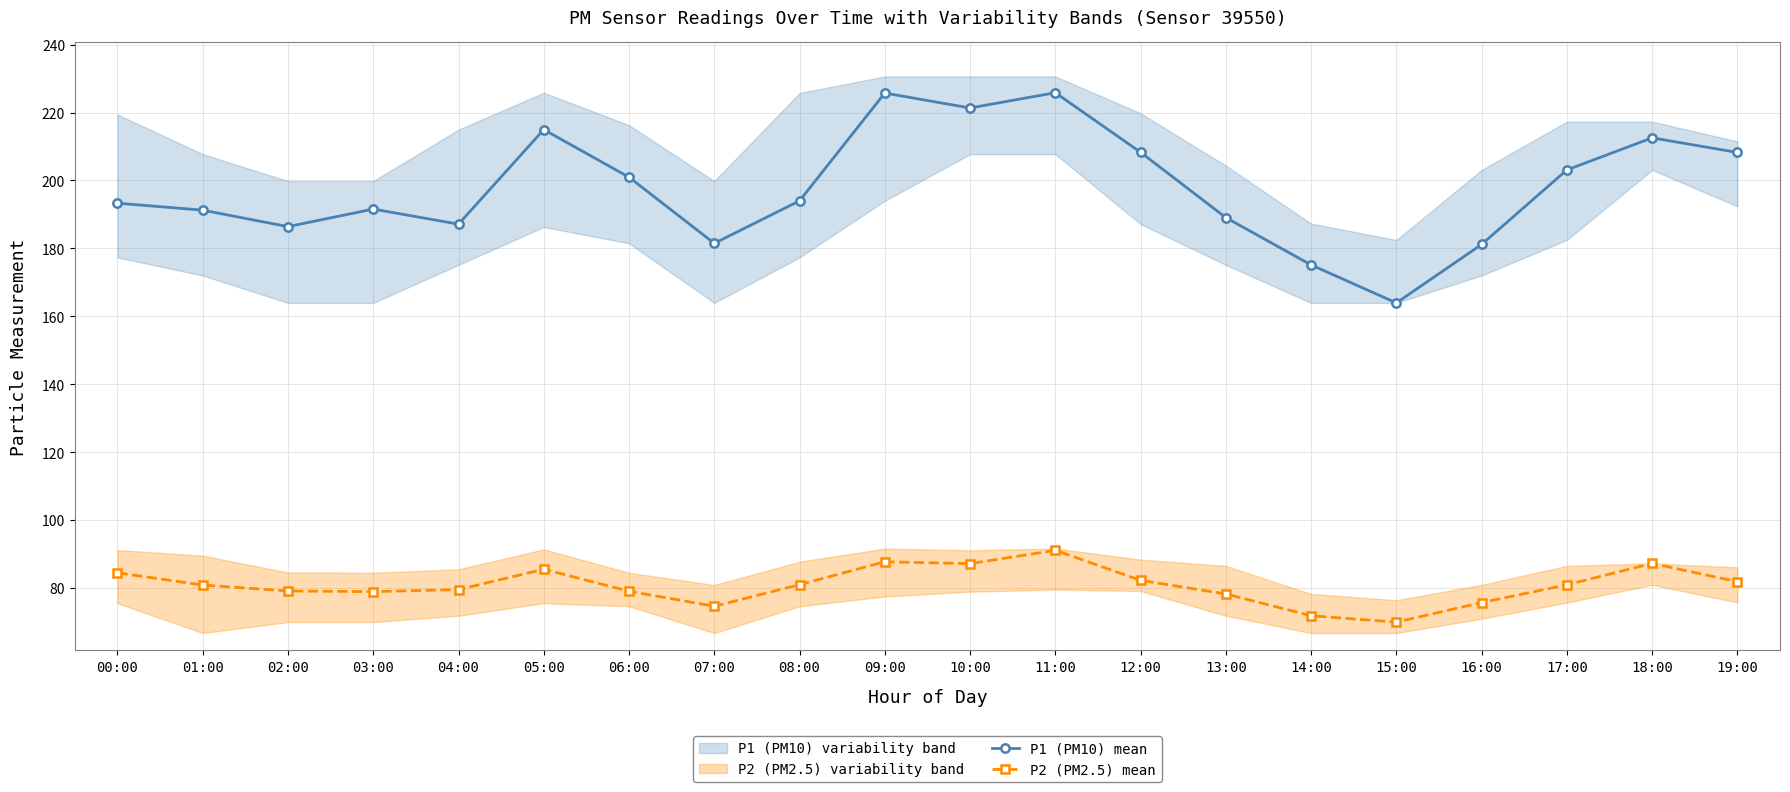

The value of P1 (PM10) mean at 11:00 is 330.6. True or false?

False